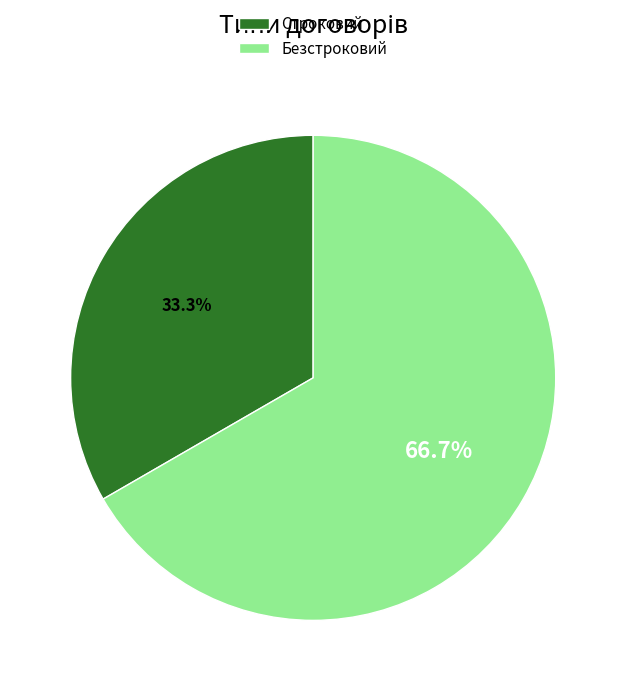

What percentage is the Безстроковий slice, to the nearest percent?

67%